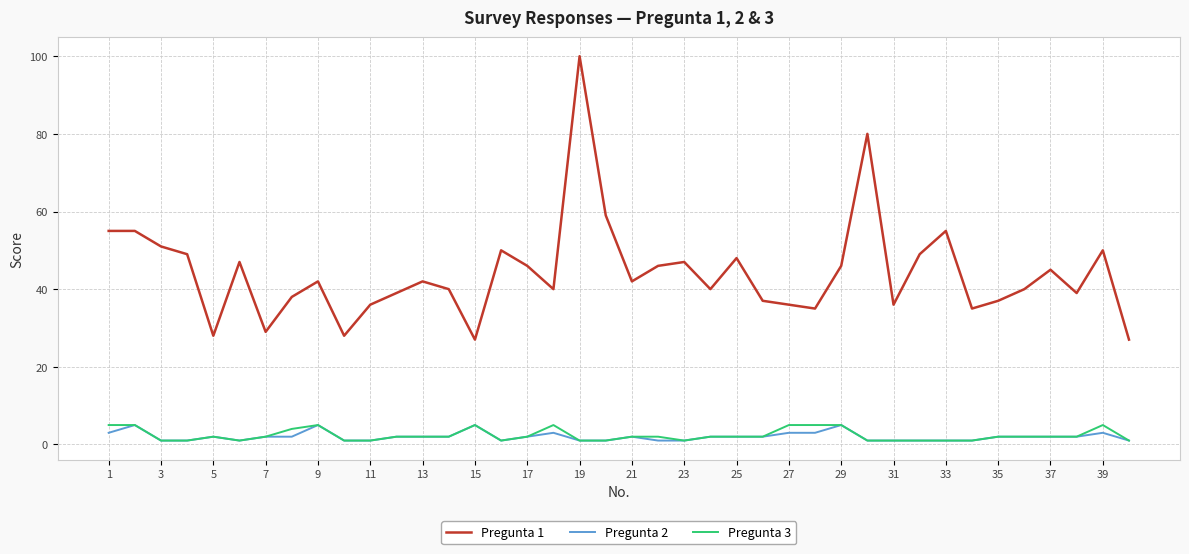

True or false: Pregunta 1 and Pregunta 2 intersect in this chart.

False